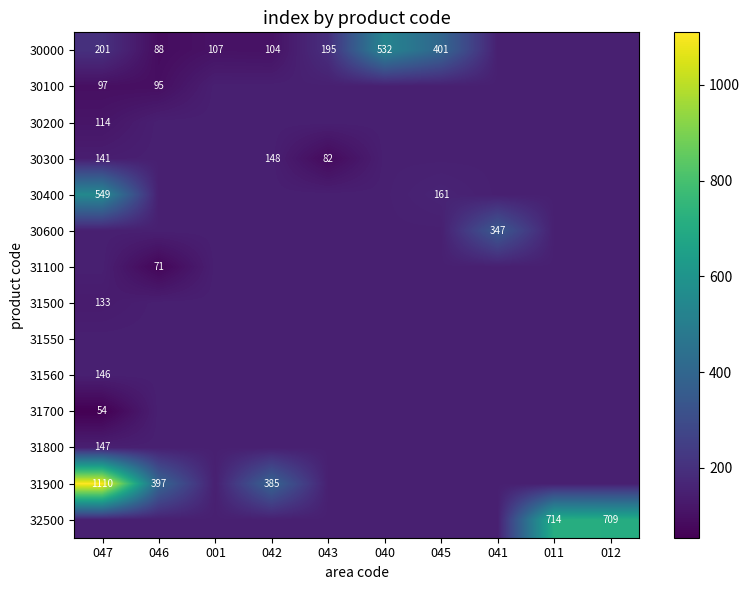

At 011, list the series in order from largest to smallest.

32500, 30000, 30100, 30200, 30300, 30400, 30600, 31100, 31500, 31550, 31560, 31700, 31800, 31900